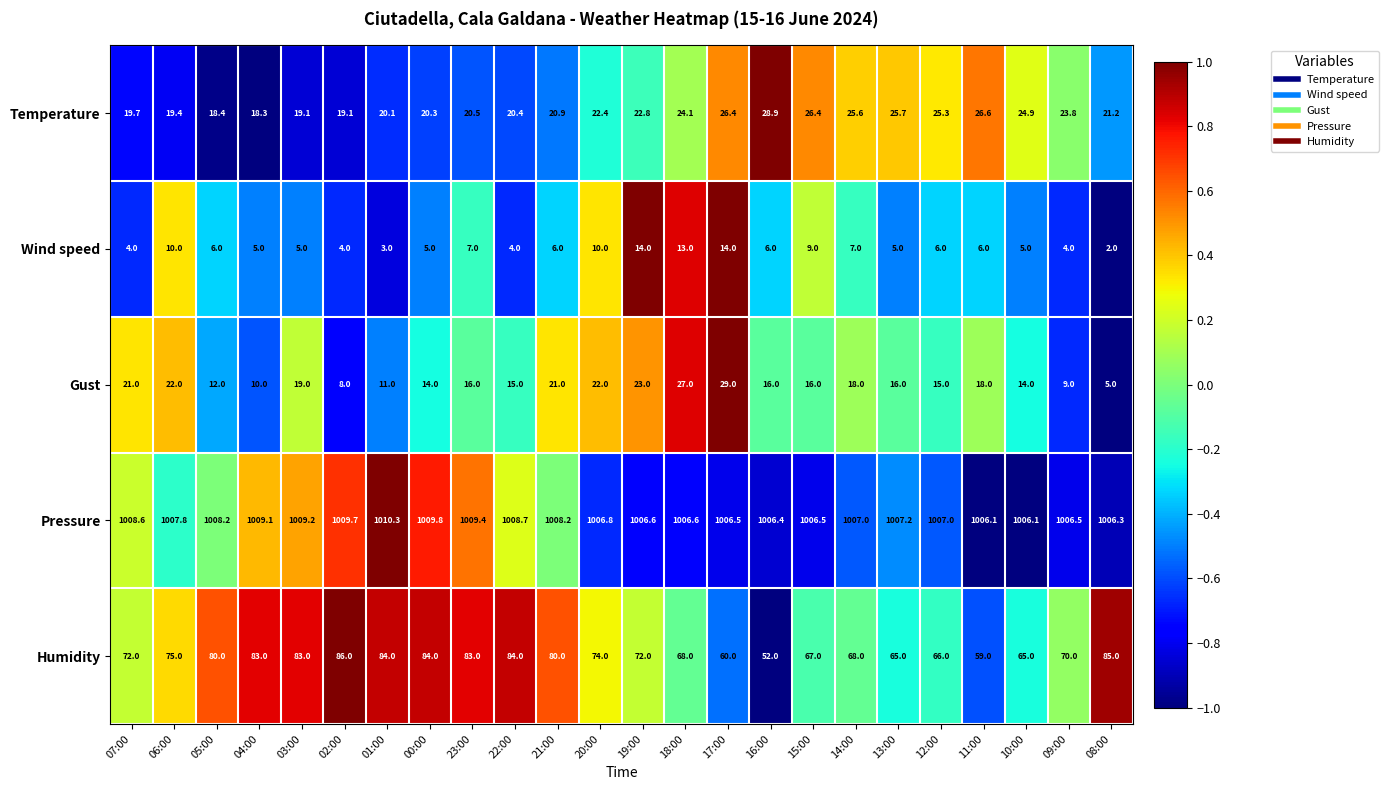

What is the minimum value for Wind speed?

2.0